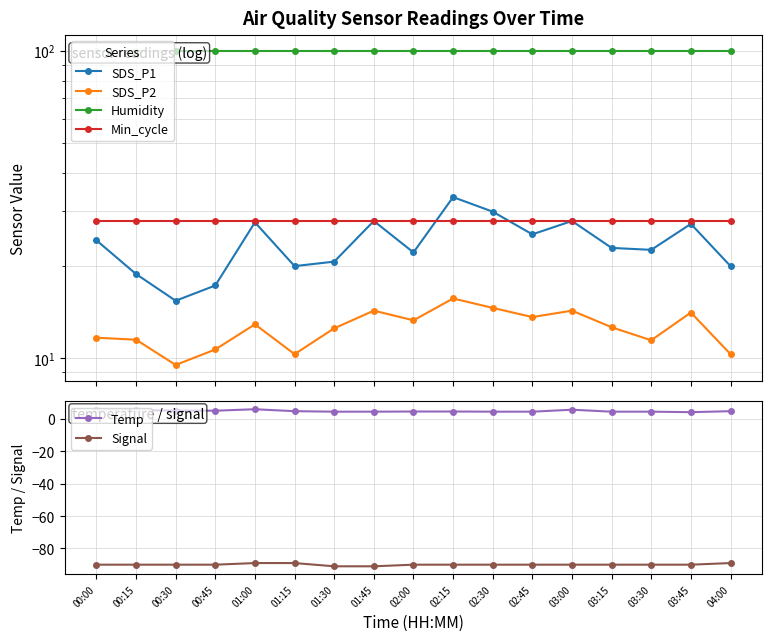

Is this an area chart (filled region under the line)?

No